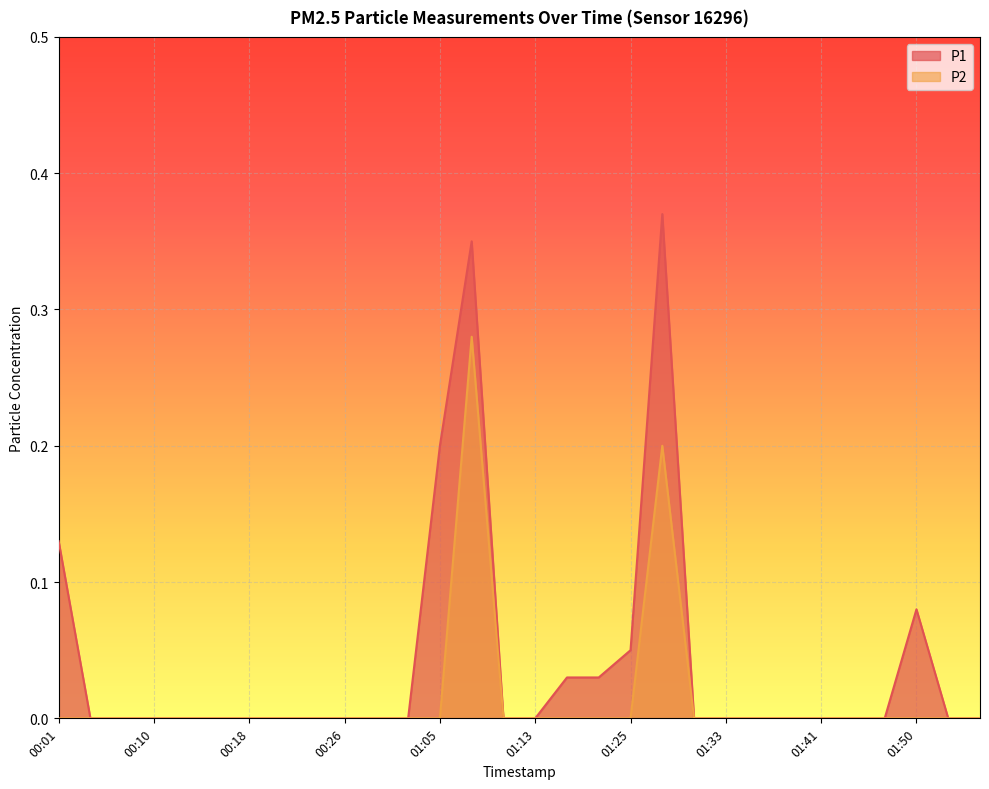

True or false: P2 and P1 intersect in this chart.

False